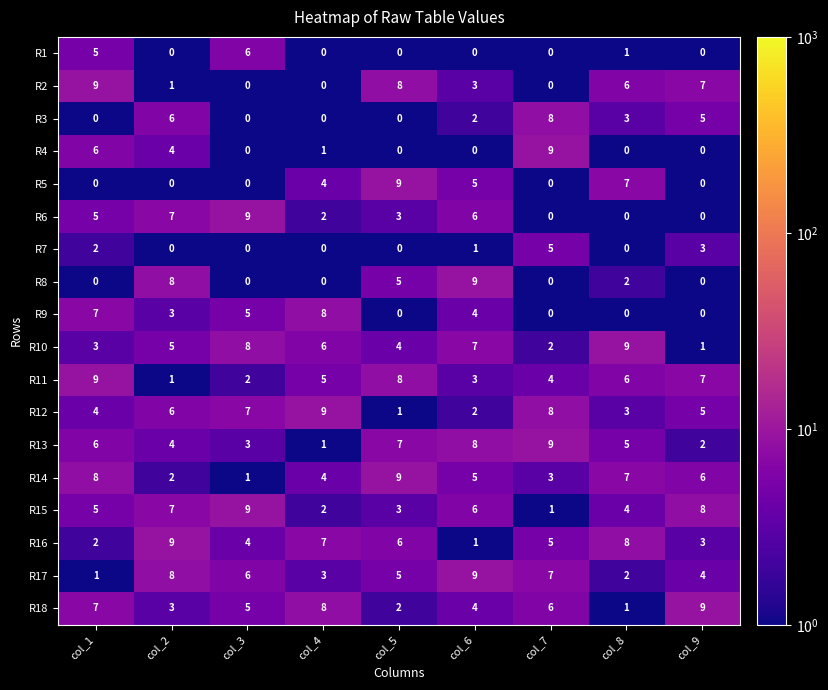

The value of R11 at col_2 is 1. True or false?

True